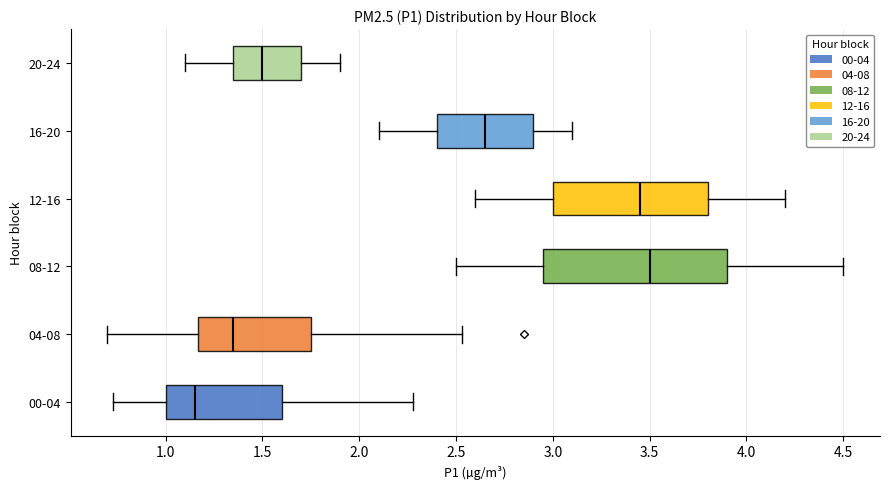

Reading bottom to top, read every box against the x-axis: the position of its median line, the range the box covers, and the ends of its whiskers. The values are not printed on the chart, so give them approximately, as read against the axis.

00-04: median 1.15, box 1.00 to 1.60, whiskers 0.75 to 2.30
04-08: median 1.35, box 1.15 to 1.75, whiskers 0.70 to 2.55
08-12: median 3.50, box 2.95 to 3.90, whiskers 2.50 to 4.50
12-16: median 3.45, box 3.00 to 3.80, whiskers 2.60 to 4.20
16-20: median 2.65, box 2.40 to 2.90, whiskers 2.10 to 3.10
20-24: median 1.50, box 1.35 to 1.70, whiskers 1.10 to 1.90